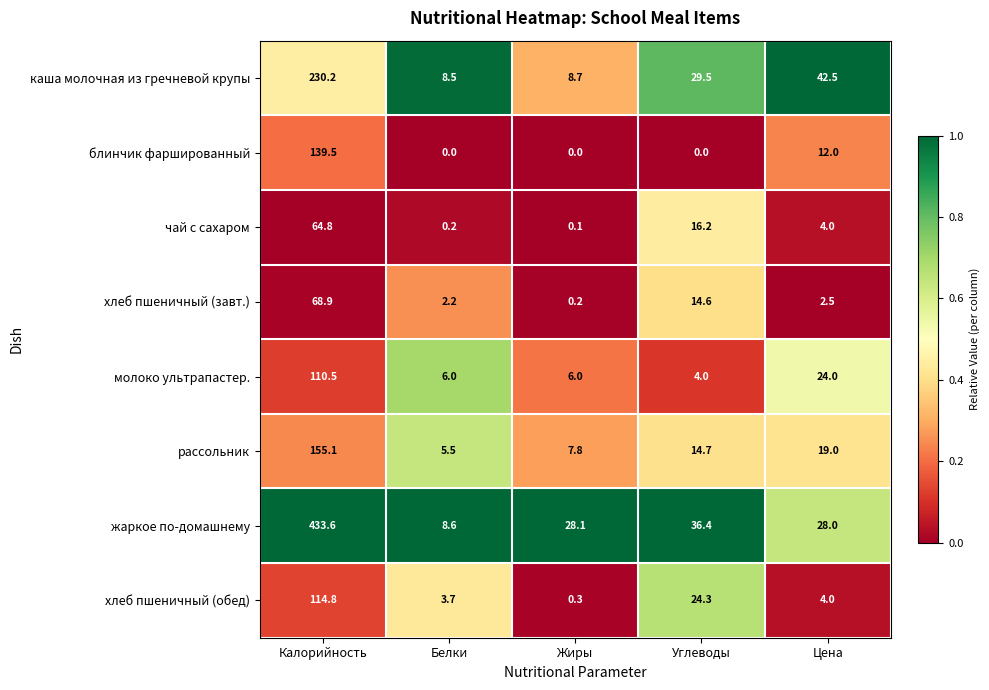

Which series changed the most between Белки and Углеводы?

жаркое по-домашнему